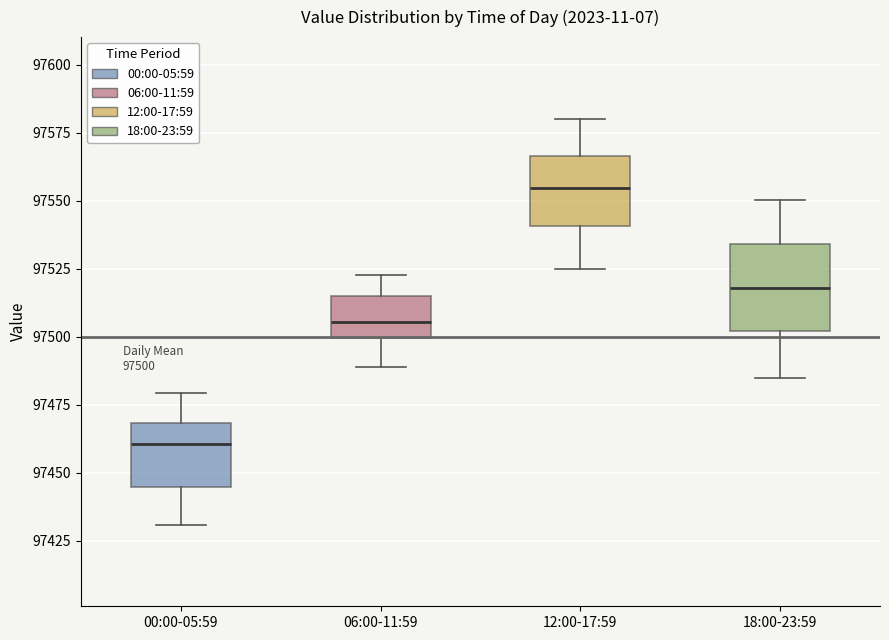

Which box has the highest median line?

12:00-17:59